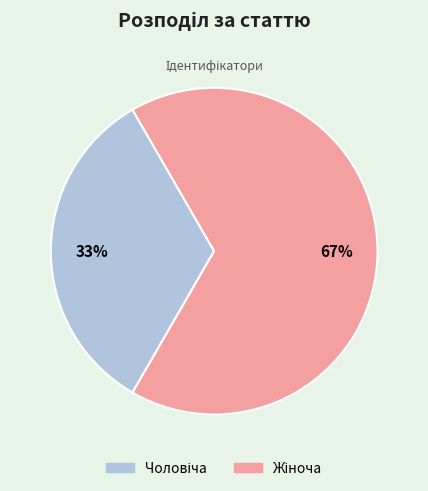

Is there a majority slice in this chart?

Yes